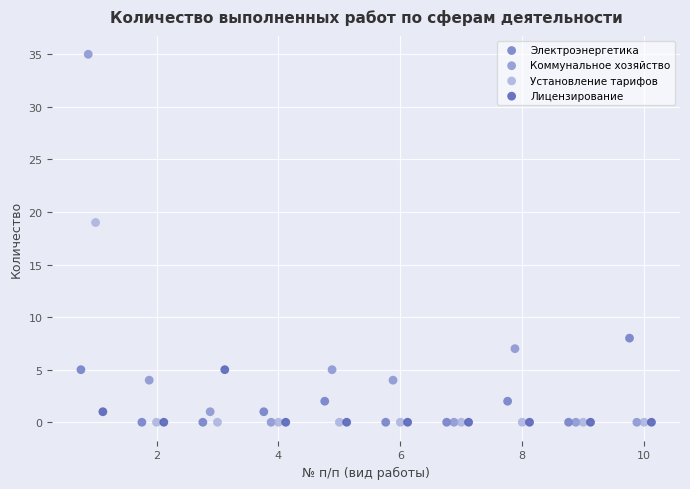

Which series has the largest Y range (max minus min)?

Коммунальное хозяйство